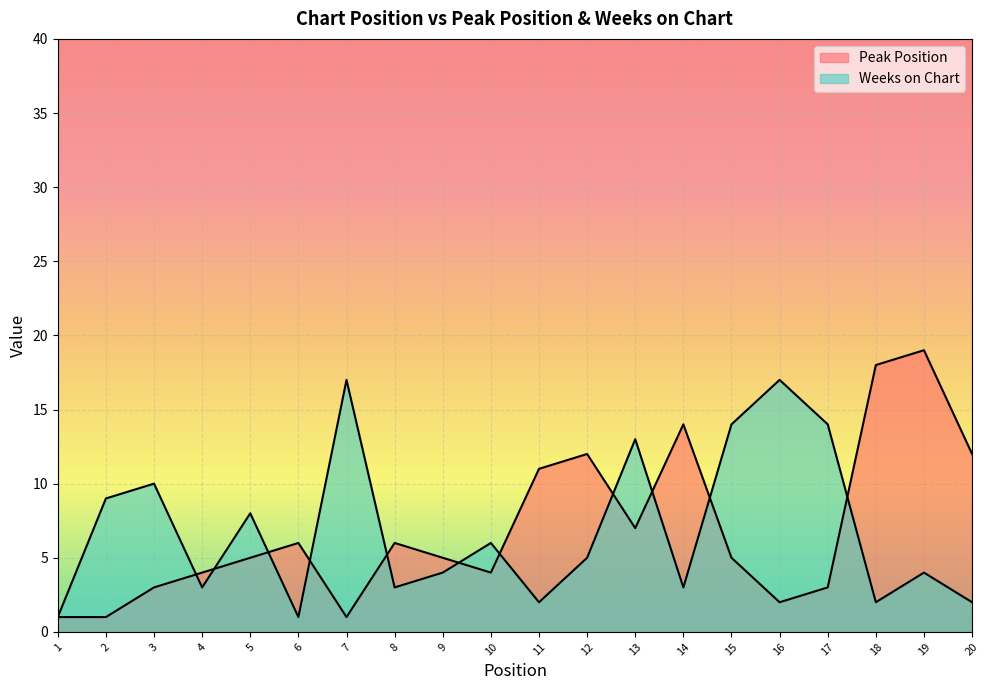

What is the difference between the maximum and minimum values in the Weeks on Chart series?

16